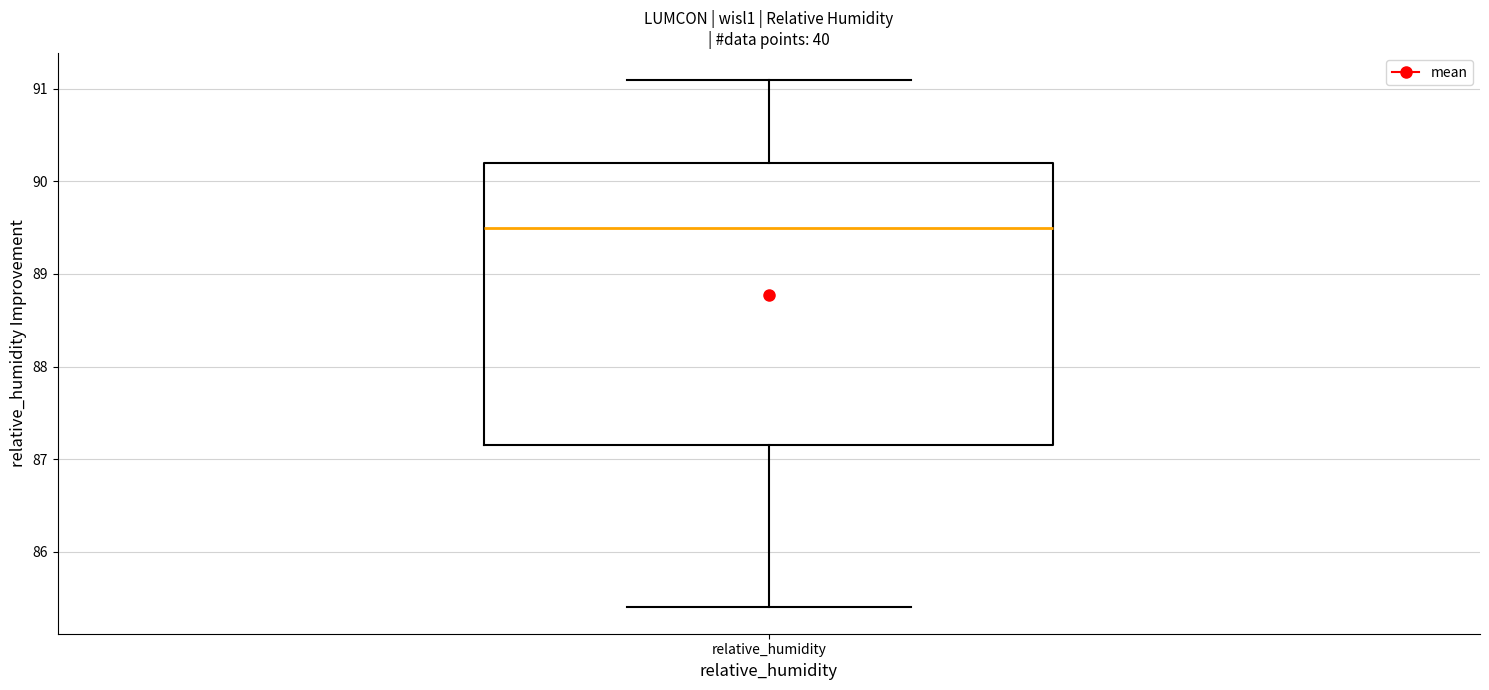

Transcribe this box plot: give where the median line is, the range the box spans, and where the two whiskers end, as read against the y-axis. The values are not printed on the chart, so give them approximately, as read against the axis.

median 89.5, box 87.2 to 90.2, whiskers 85.4 to 91.1